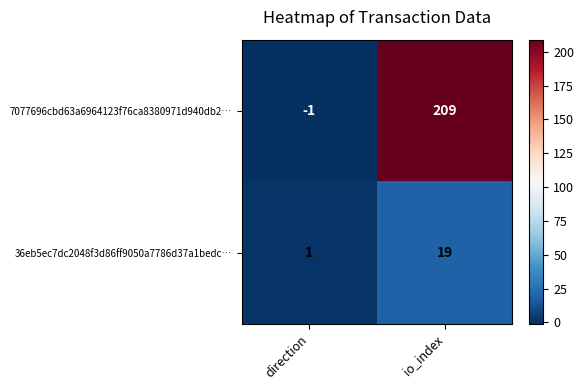

The value of 36eb5ec7dc2048f3d86ff9050a7786d37a1bedc… at io_index is 19. True or false?

True